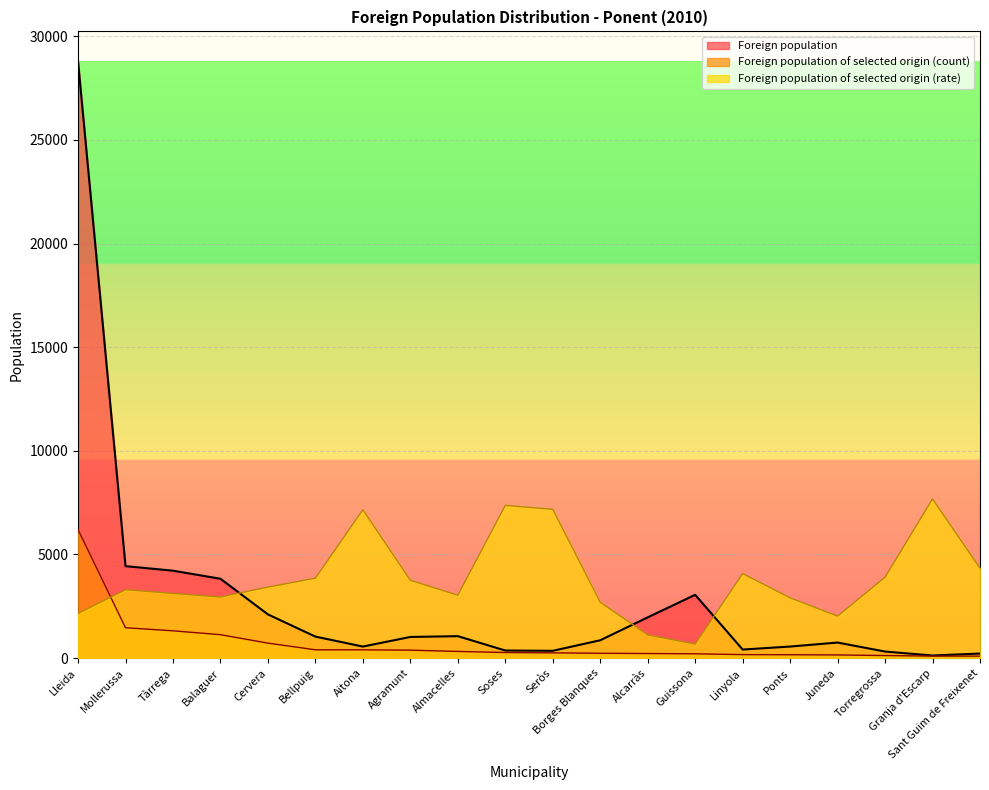

Reading right to left, transcribe all the data shown in this chart.

Foreign population: 219	125	315	750	557	412	3054	1965	860	351	365	1058	1020	556	1037	2108	3828	4217	4436	28798
Foreign population of selected origin (count): 95	96	123	152	162	168	207	220	232	252	269	321	383	398	400	722	1129	1316	1464	6200
Foreign population of selected origin (rate): 4338	7680	3905	2027	2908	4078	678	1120	2698	7179	7370	3034	3755	7158	3857	3425	2949	3121	3300	2153